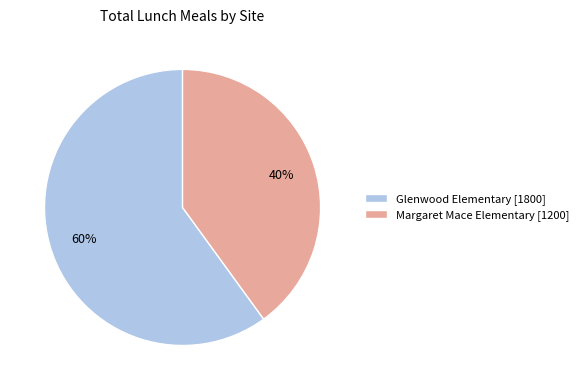

How many slices are in this pie chart?

2